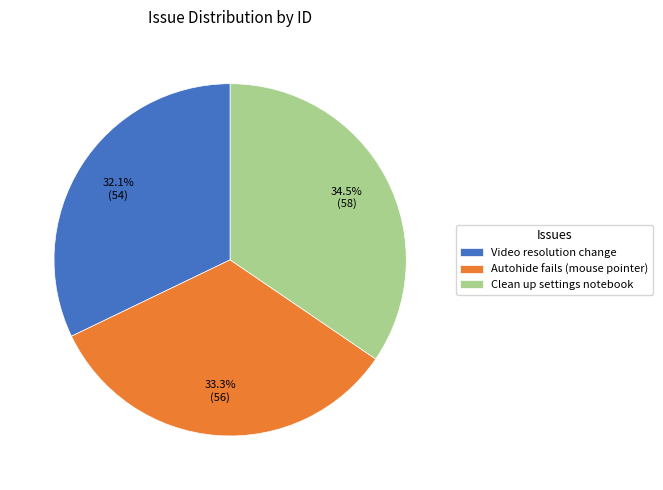

How much of the chart is everything except Clean up settings notebook?

65.5%